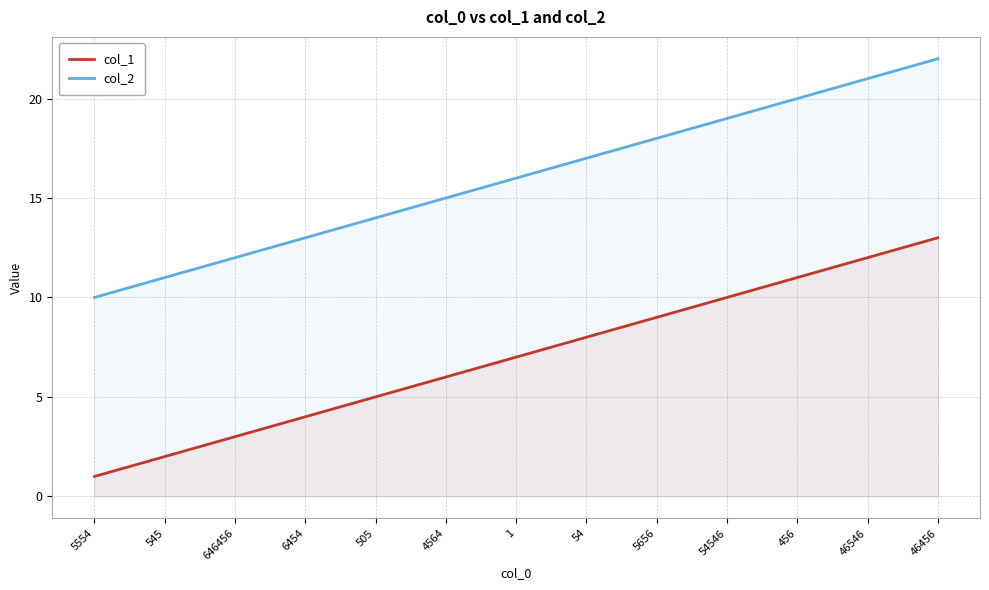

True or false: col_1 has a value of 14 at 54546.

False